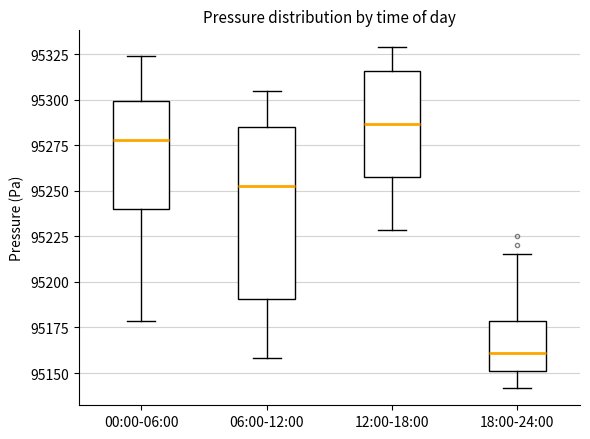

Which box is the tallest, from its lower edge to its upper edge?

06:00-12:00